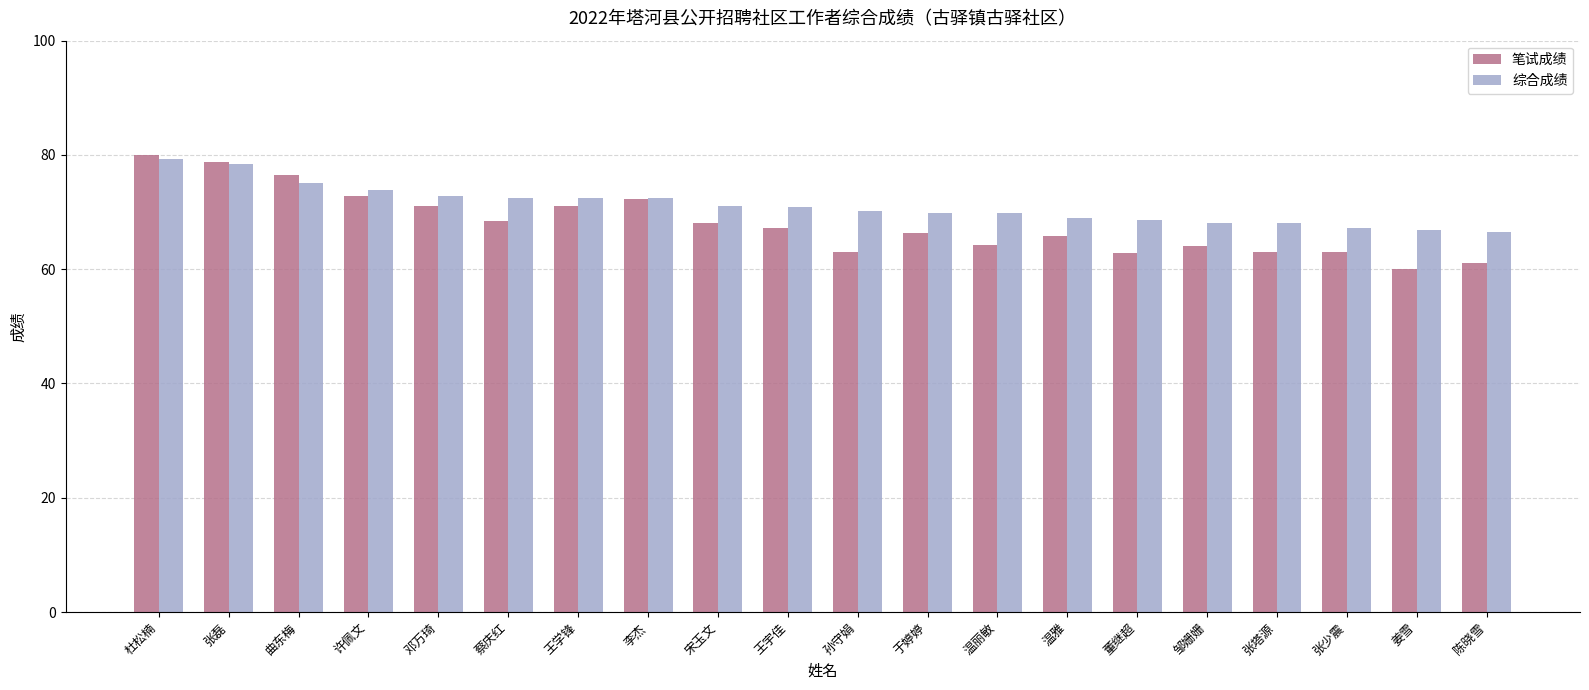

What is the highest value of the 笔试成绩 series?

80.0